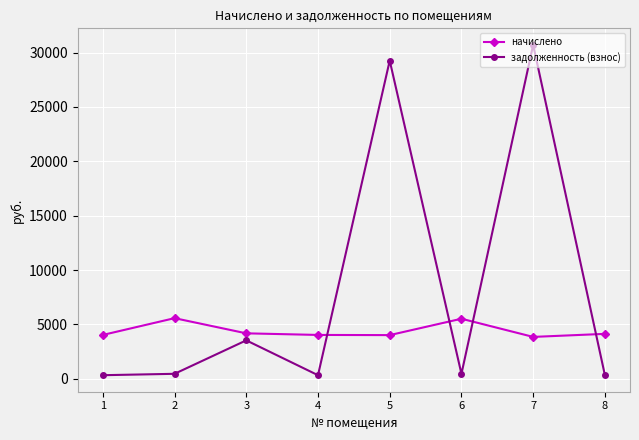

What is the maximum value shown in the chart?

30706.9